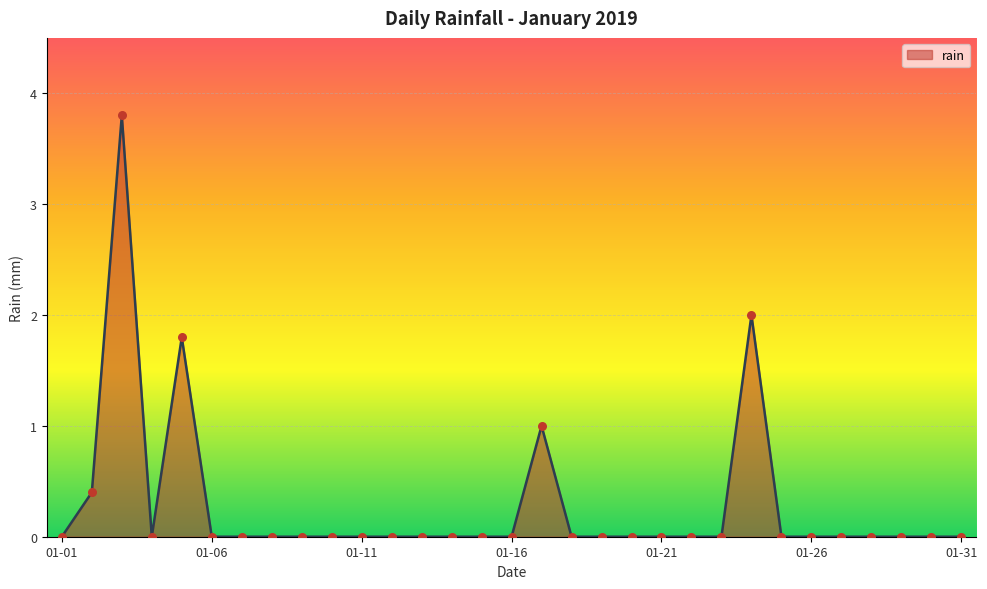

What is the greatest value displayed?

3.8